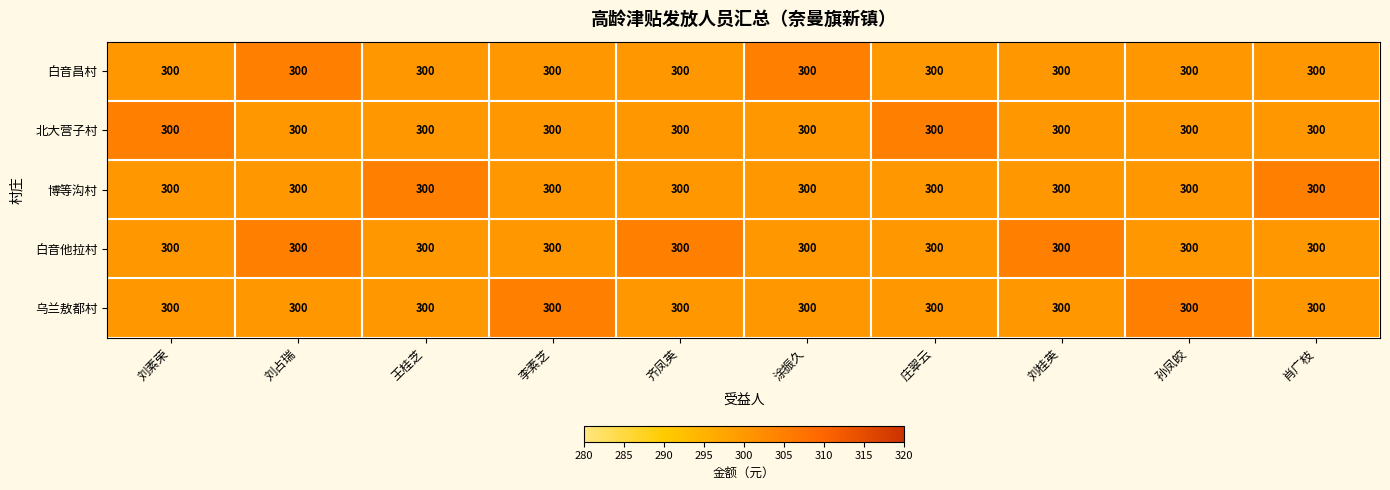

At which label does 北大营子村 reach its minimum?

刘占瑞